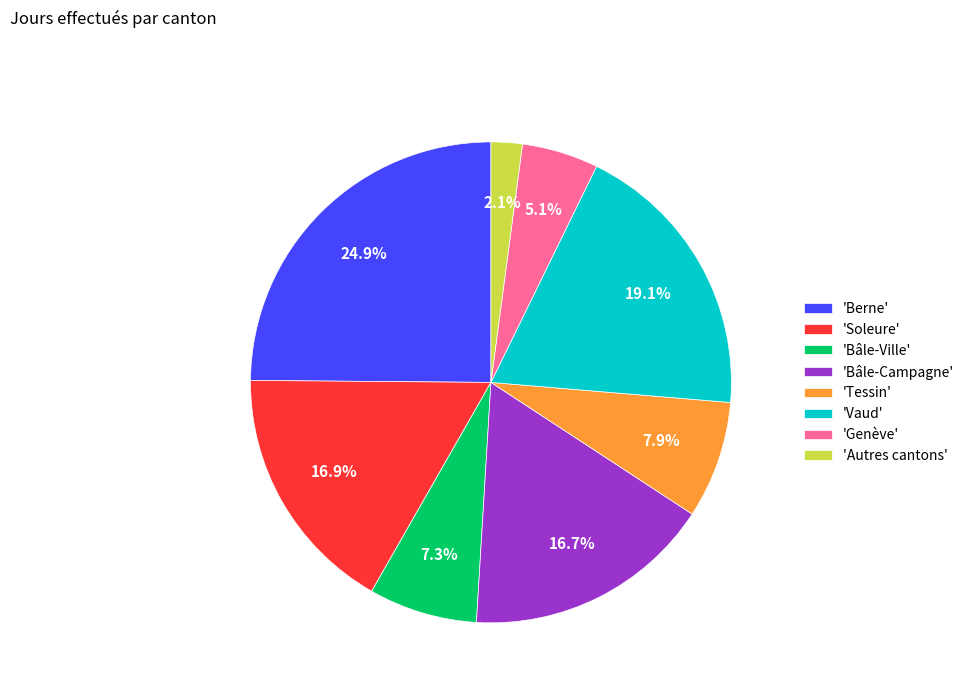

What is the largest slice in the pie chart?

'Berne'